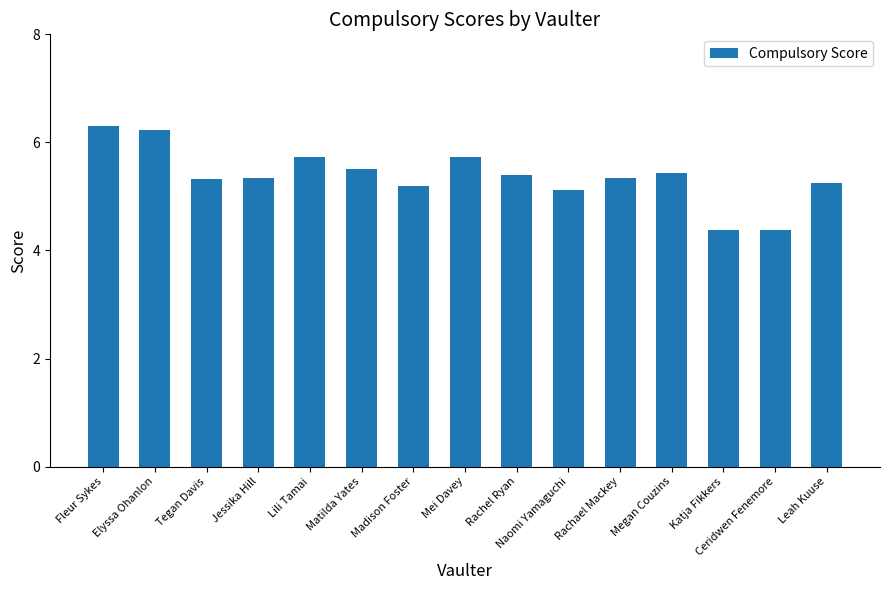

What is the sum of the values at Jessika Hill and Lili Tamai?

11.1